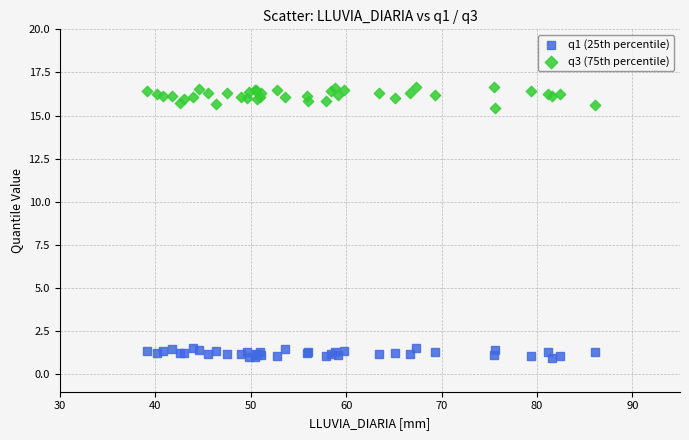

Which series contains the lowest Y value?

q1 (25th percentile)